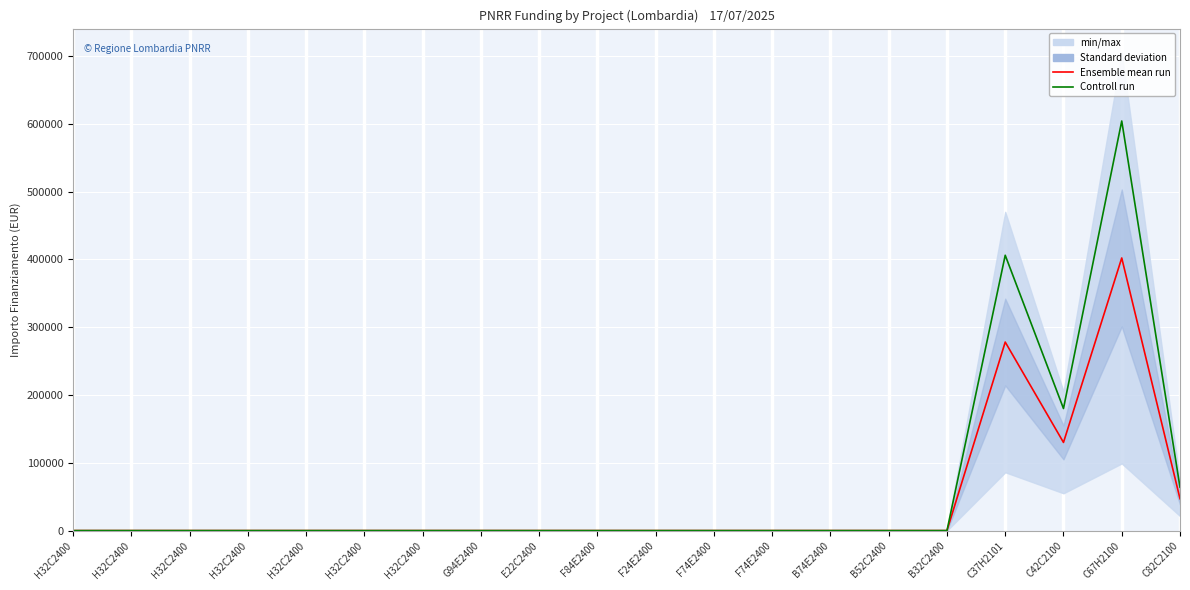

At which category does Ensemble mean run reach its first local valley?

C42C2100